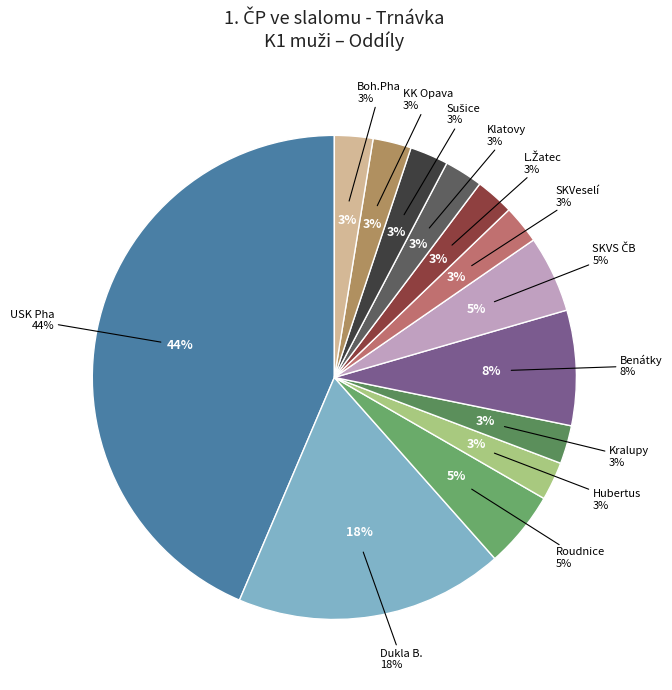

Count the number of slices in the pie.

13